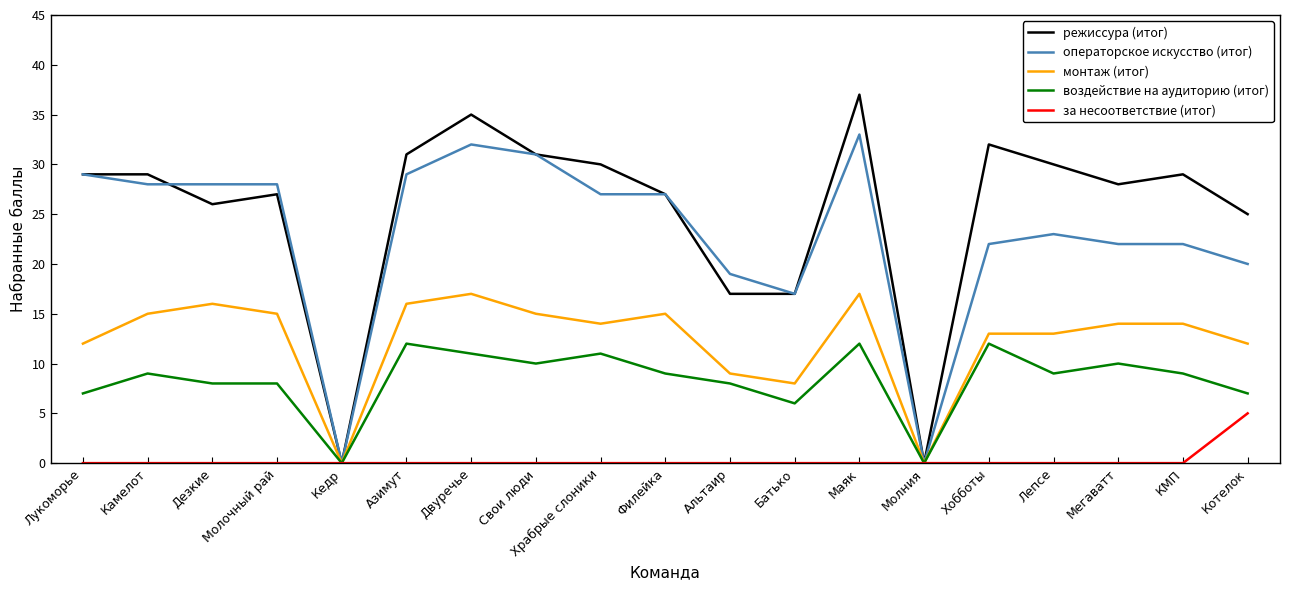

True or false: воздействие на аудиторию (итог) has a value of 2 at Камелот.

False